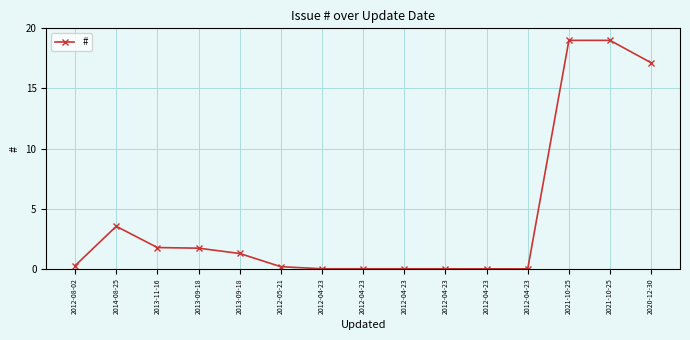

How many lines are shown in the chart?

1